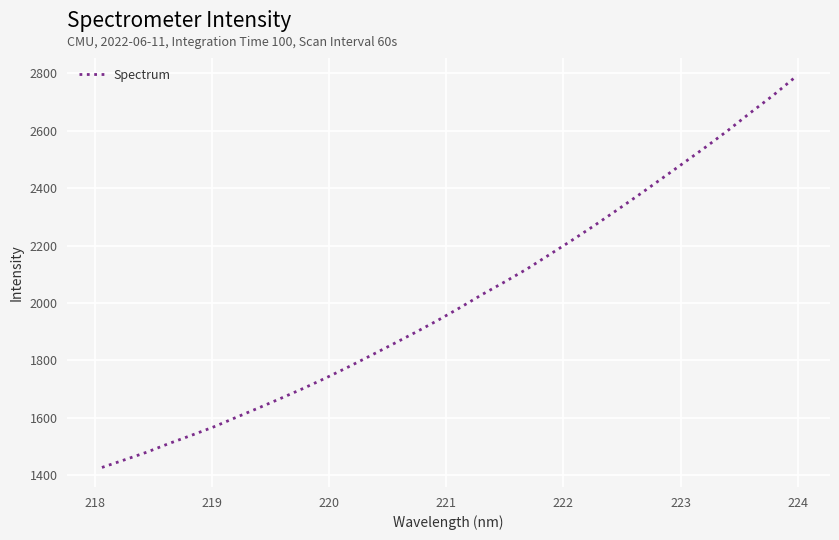

True or false: there are more than 1 points higher than both neighbors.

False